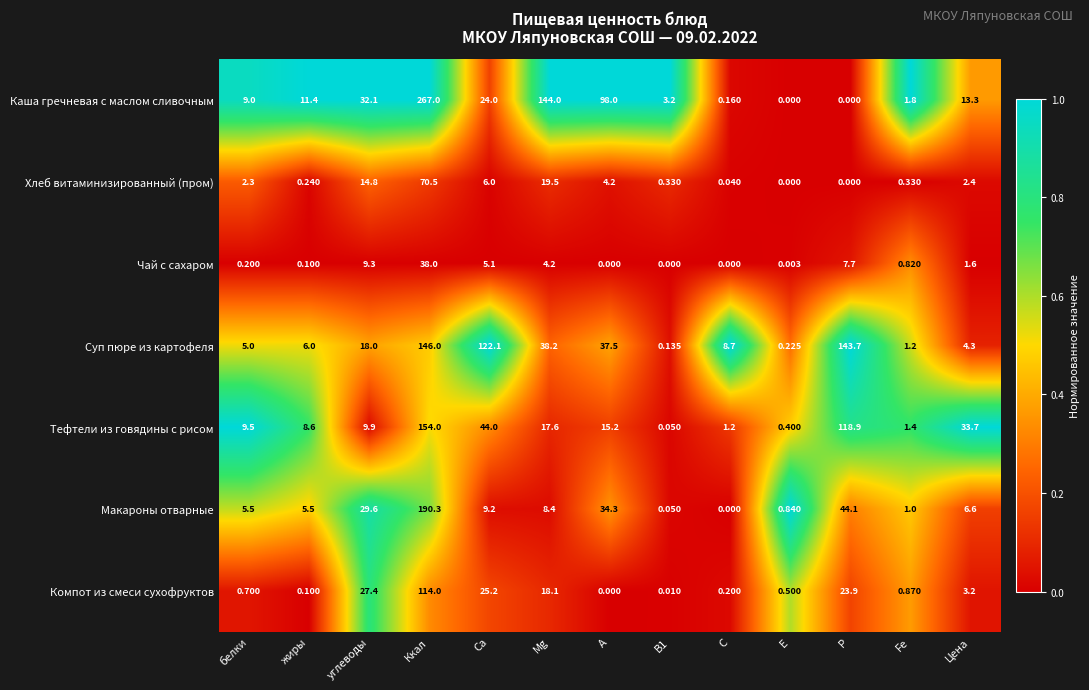

Which series changed the most between Са and Mg?

Каша гречневая с маслом сливочным